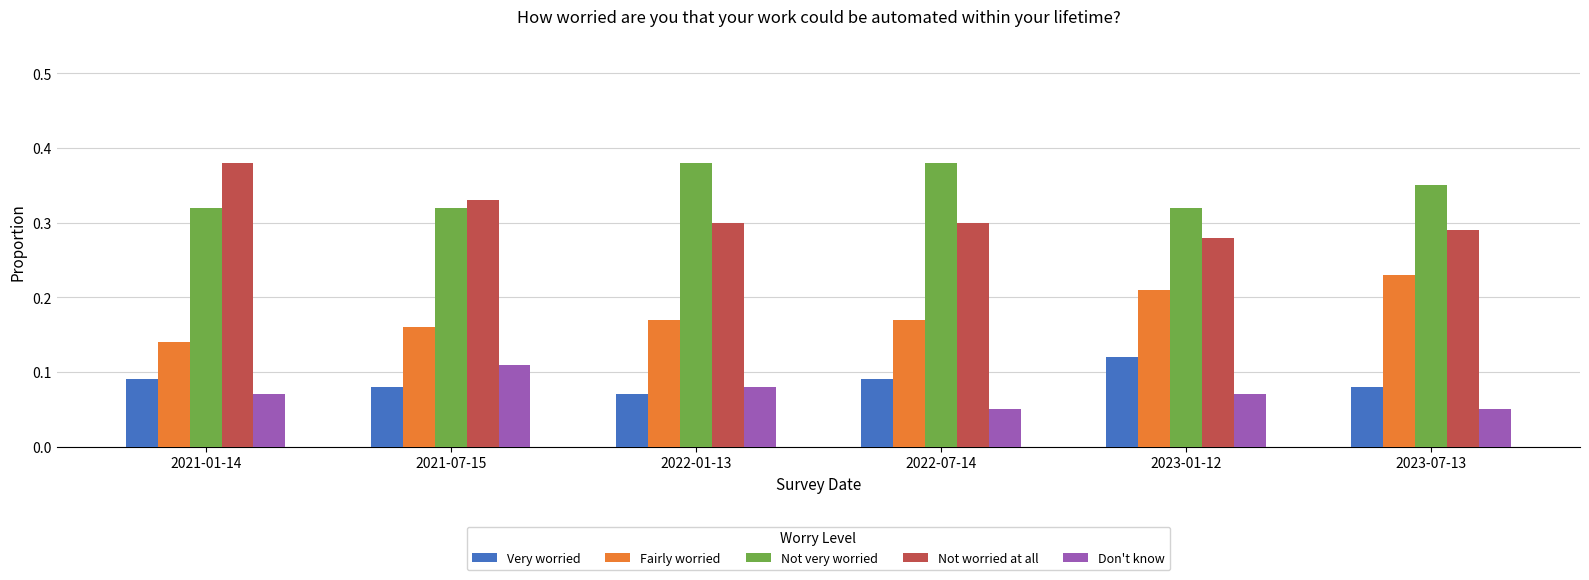

How many bars are there in each group?

5